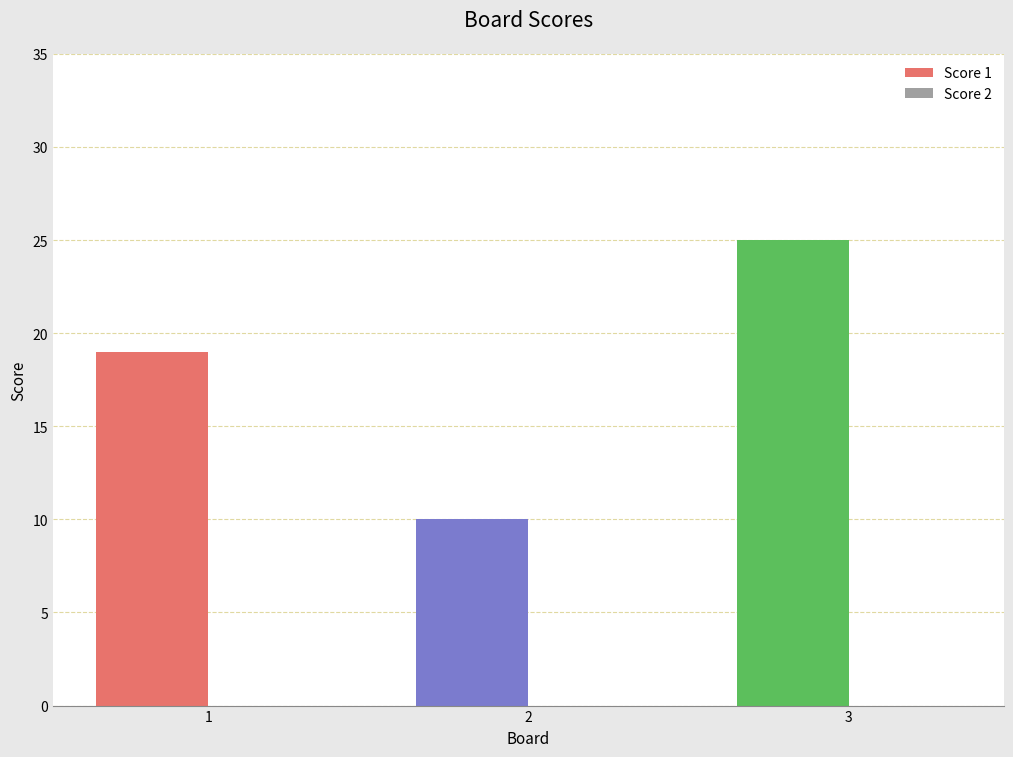

Which has a higher value, 3 or 2?

3